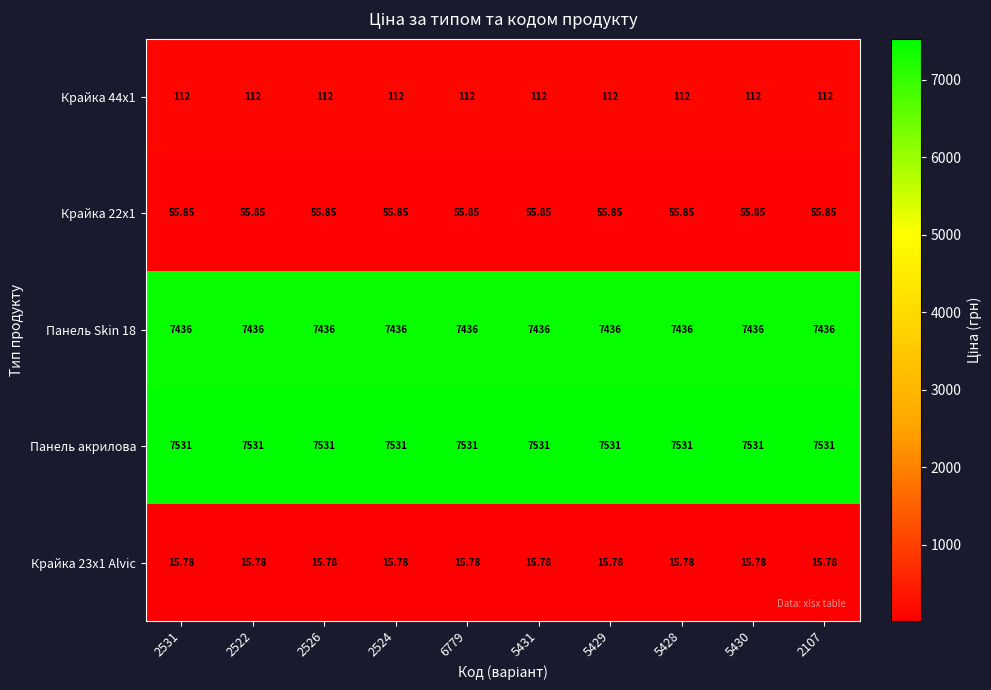

Is the value of Панель акрилова at 5430 greater than the value of Крайка 44x1 at 2531?

Yes